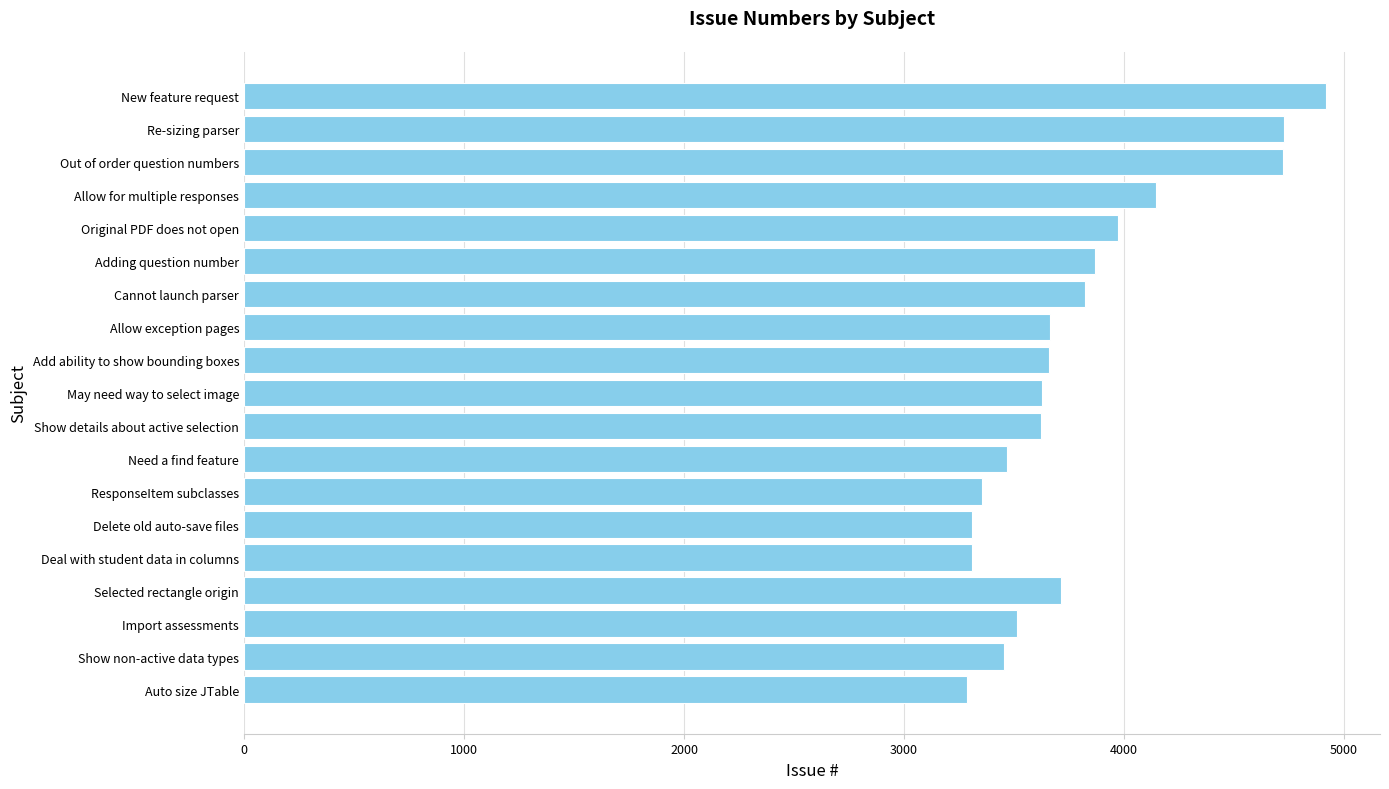

Between Adding question number and Selected rectangle origin, which is larger?

Adding question number